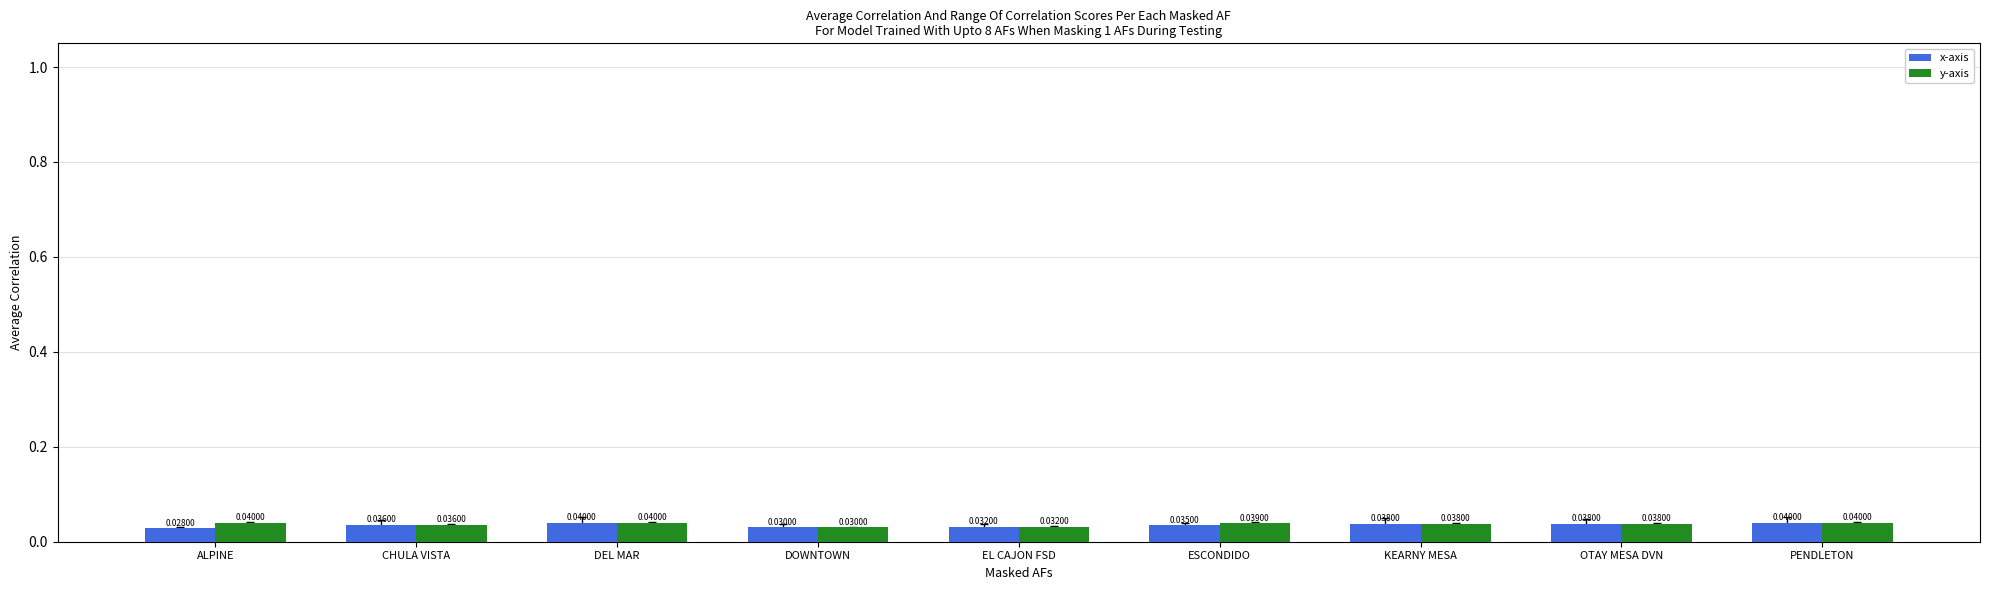

Which category has the lowest value in the x-axis series?

ALPINE